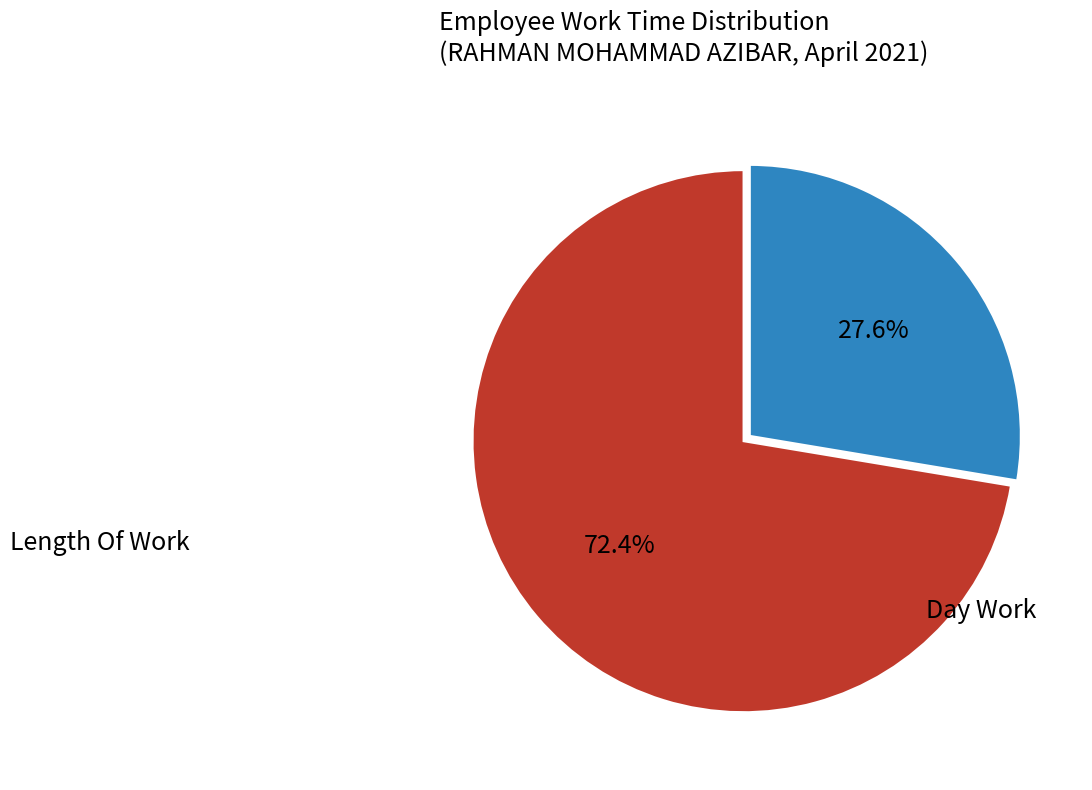

Count the number of slices in the pie.

2